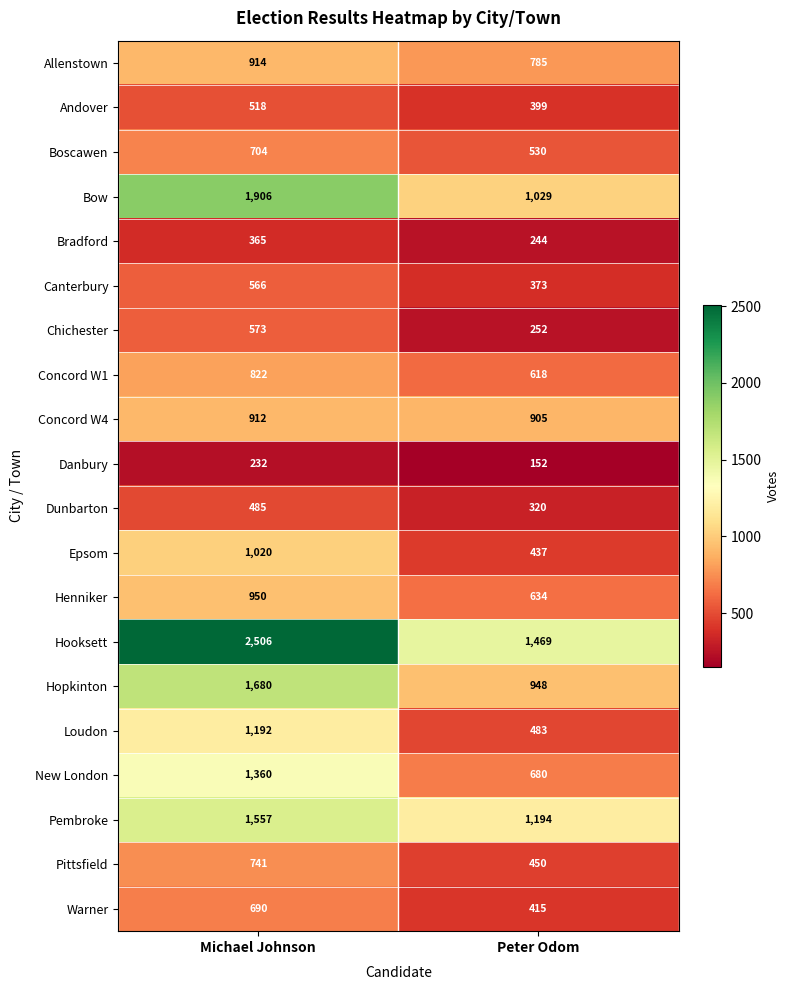

What is the greatest value displayed?

2506